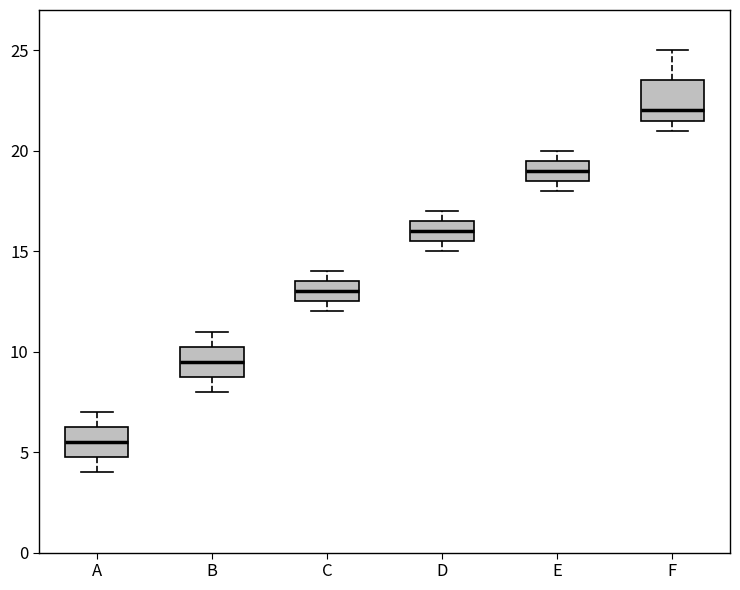

Where does the median line of the box for C sit on the y-axis? The values are not printed on the chart, so give them approximately, as read against the axis.

13.0